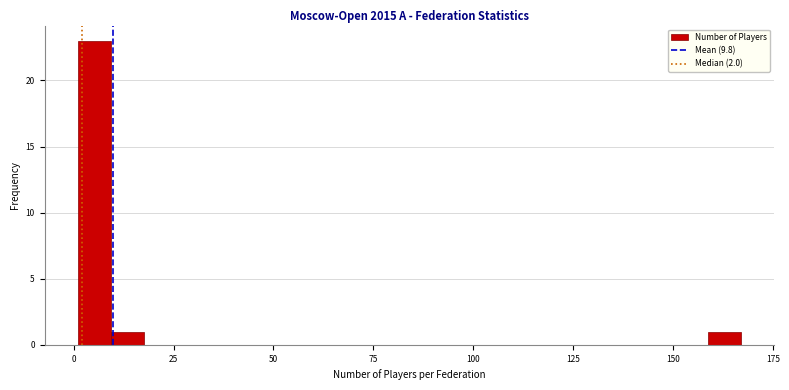

Around what value on the x-axis is the tallest bar? Give the approximate position of its centre, as read against the axis.

5